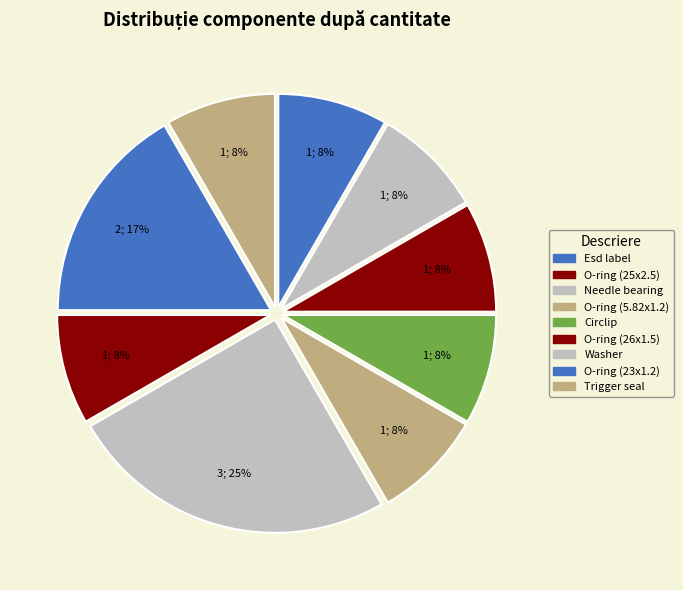

Rank the categories by value from highest to lowest.

Needle bearing, Esd label, O-ring (25x2.5), O-ring (5.82x1.2), Circlip, O-ring (26x1.5), Washer, O-ring (23x1.2), Trigger seal